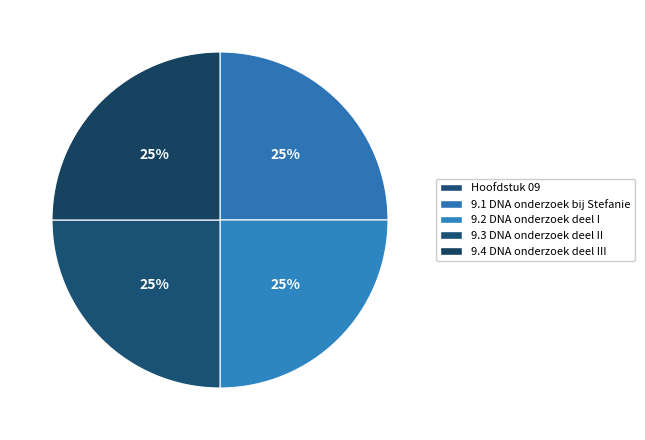

How many slices are in this pie chart?

5